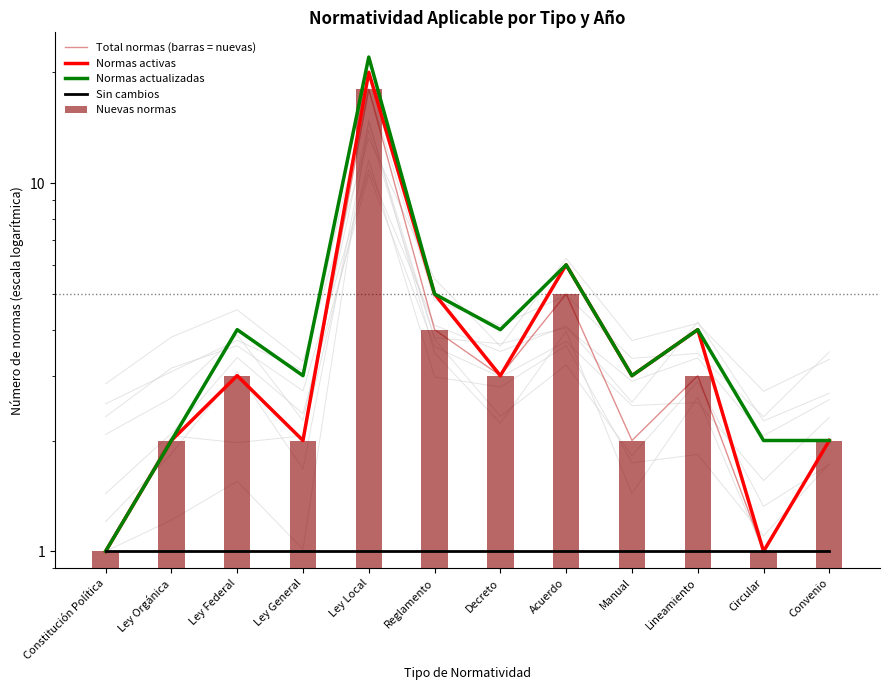

At which label does Normas activas first exceed 3?

Ley Local